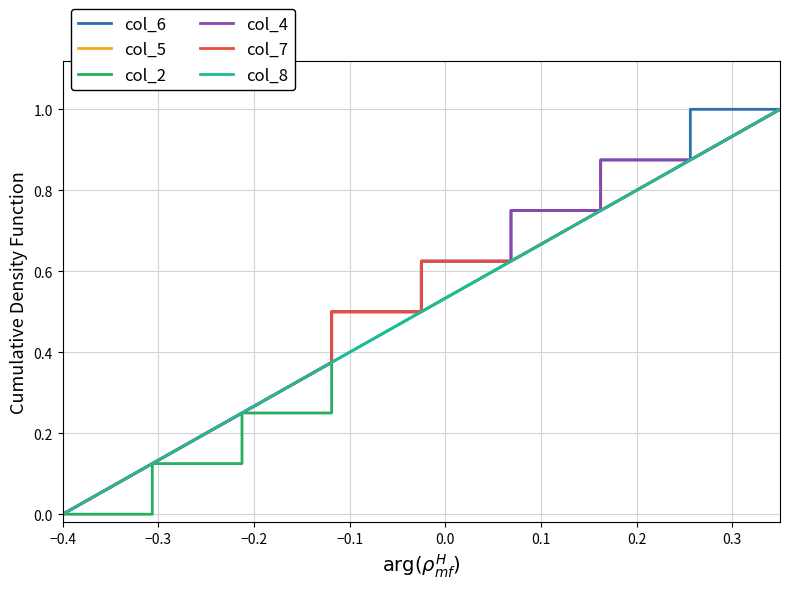

How many lines are shown in the chart?

6